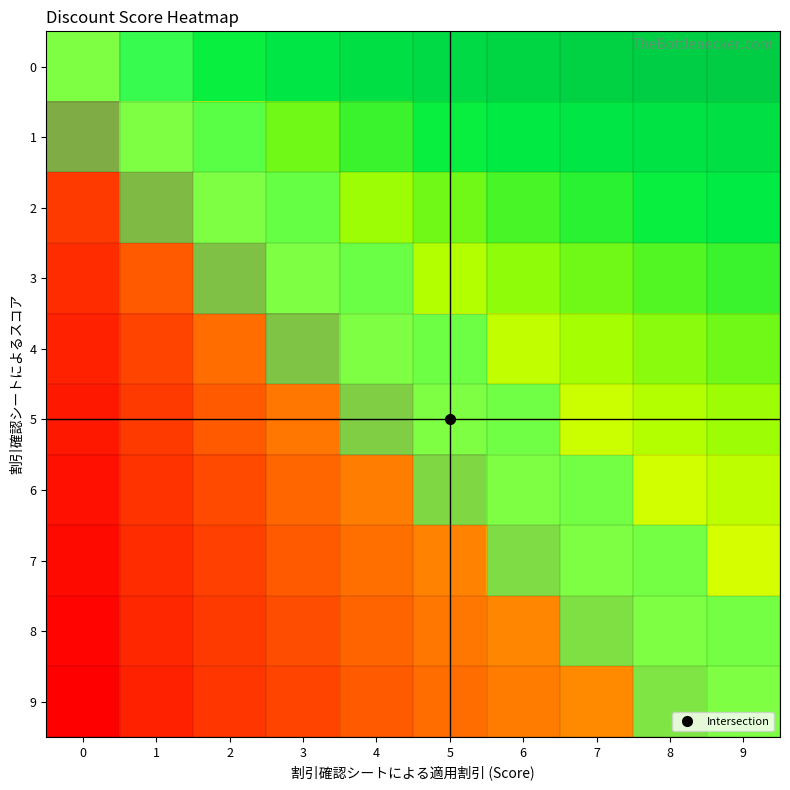

Reading left to right, what are all the values shown in this chart?

0: 0=0.5	1=0.7	2=0.7	3=0.8	4=0.8	5=0.9	6=0.9	7=1.0	8=1.0	9=1.0
1: 0=0.3	1=0.5	2=0.6	3=0.7	4=0.7	5=0.7	6=0.8	7=0.8	8=0.8	9=0.8
2: 0=0.3	1=0.4	2=0.5	3=0.6	4=0.6	5=0.7	6=0.7	7=0.7	8=0.7	9=0.8
3: 0=0.2	1=0.3	2=0.4	3=0.5	4=0.5	5=0.6	6=0.6	7=0.7	8=0.7	9=0.7
4: 0=0.2	1=0.3	2=0.4	3=0.5	4=0.5	5=0.5	6=0.6	7=0.6	8=0.6	9=0.7
5: 0=0.1	1=0.3	2=0.3	3=0.4	4=0.5	5=0.5	6=0.5	7=0.6	8=0.6	9=0.6
6: 0=0.1	1=0.2	2=0.3	3=0.4	4=0.4	5=0.5	6=0.5	7=0.5	8=0.6	9=0.6
7: 0=0.0	1=0.2	2=0.3	3=0.3	4=0.4	5=0.4	6=0.5	7=0.5	8=0.5	9=0.5
8: 0=0.0	1=0.2	2=0.3	3=0.3	4=0.4	5=0.4	6=0.4	7=0.5	8=0.5	9=0.5
9: 0=0.0	1=0.2	2=0.2	3=0.3	4=0.3	5=0.4	6=0.4	7=0.5	8=0.5	9=0.5